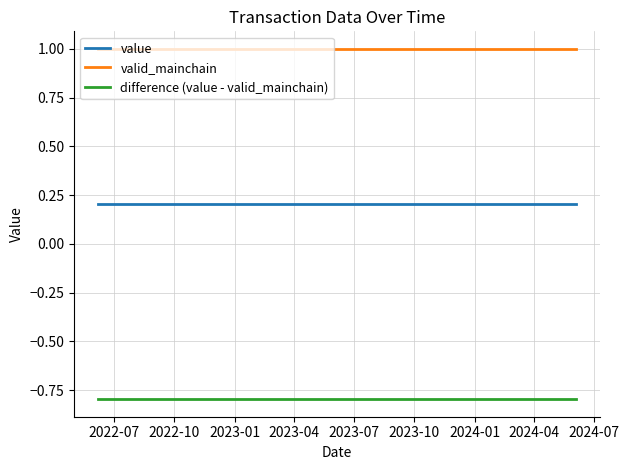

At how many categories does at least one series exceed 0?

25